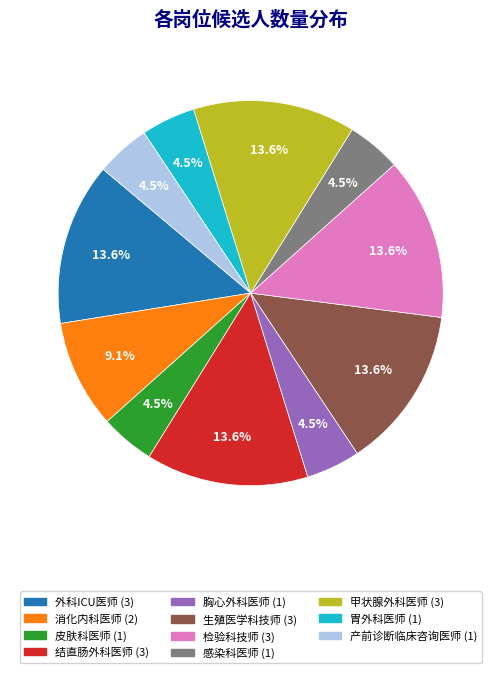

To the nearest percent, what is the difference between the 胃外科医师 and 甲状腺外科医师 slice percentages?

9%